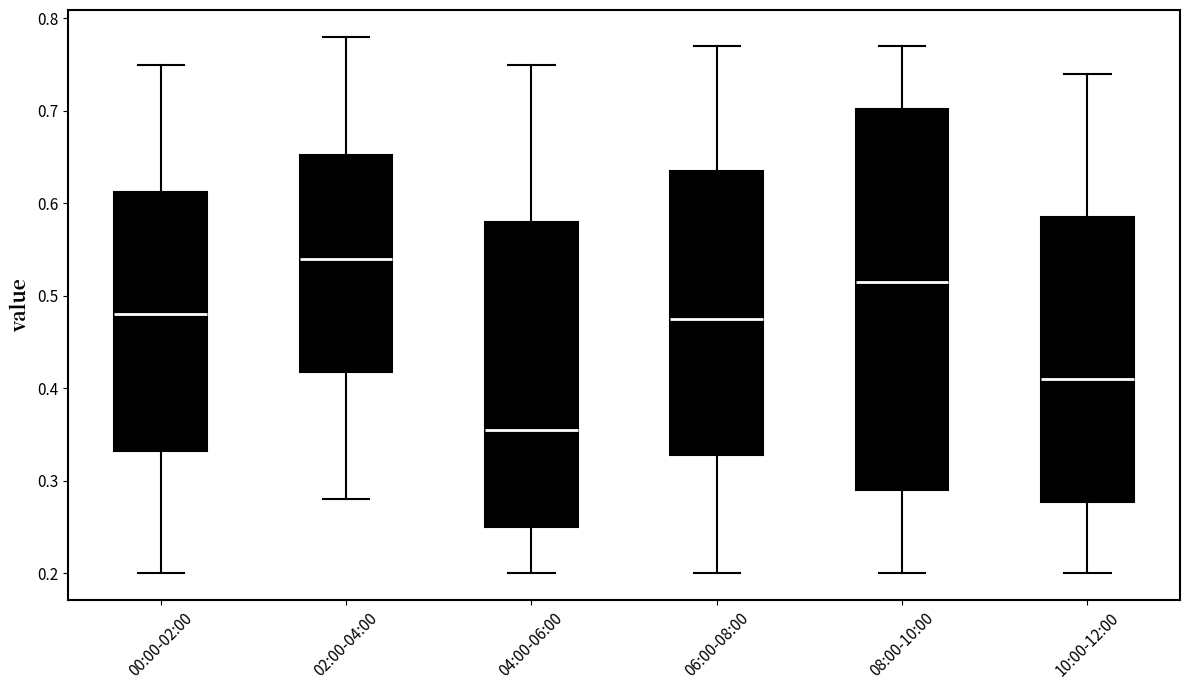

Reading left to right, read every box against the y-axis: the position of its median line, the range the box covers, and the ends of its whiskers. The values are not printed on the chart, so give them approximately, as read against the axis.

00:00-02:00: median 0.48, box 0.33 to 0.61, whiskers 0.20 to 0.75
02:00-04:00: median 0.54, box 0.42 to 0.65, whiskers 0.28 to 0.78
04:00-06:00: median 0.36, box 0.25 to 0.58, whiskers 0.20 to 0.75
06:00-08:00: median 0.48, box 0.33 to 0.64, whiskers 0.20 to 0.77
08:00-10:00: median 0.52, box 0.29 to 0.70, whiskers 0.20 to 0.77
10:00-12:00: median 0.41, box 0.28 to 0.59, whiskers 0.20 to 0.74